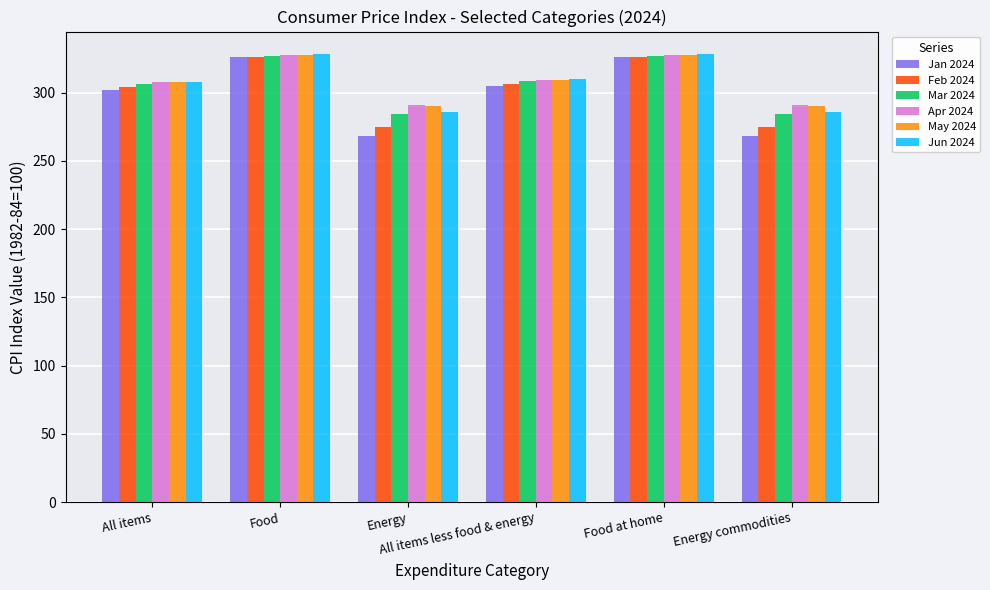

Reading left to right, what are all the values shown in this chart?

Jan 2024: 302.2	326.1	268.4	304.8	326.1	268.4
Feb 2024: 304.3	326.4	274.8	306.7	326.4	274.8
Mar 2024: 306.5	326.9	284.4	308.4	326.9	284.4
Apr 2024: 307.8	327.4	291.0	309.2	327.4	291.0
May 2024: 308.2	327.9	290.0	309.7	327.9	290.0
Jun 2024: 308.1	328.4	285.7	310.0	328.4	285.7